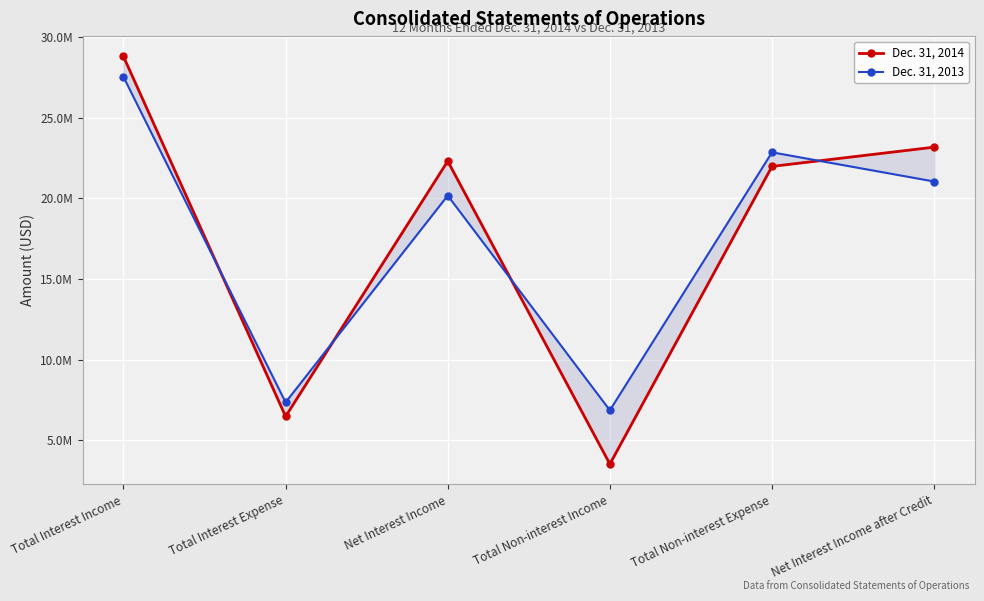

Where do Dec. 31, 2014 and Dec. 31, 2013 first cross each other?

Total Interest Income and Total Interest Expense